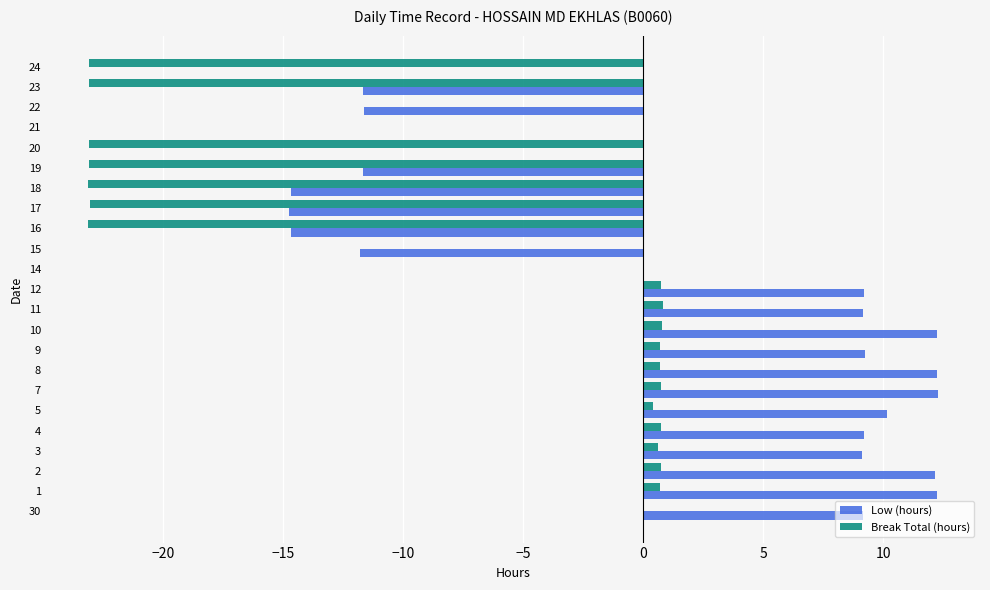

True or false: Break Total (hours) has a value of 0.4 at 5.

True